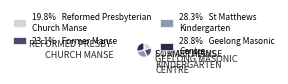

Is there any slice that represents more than half of the pie?

No